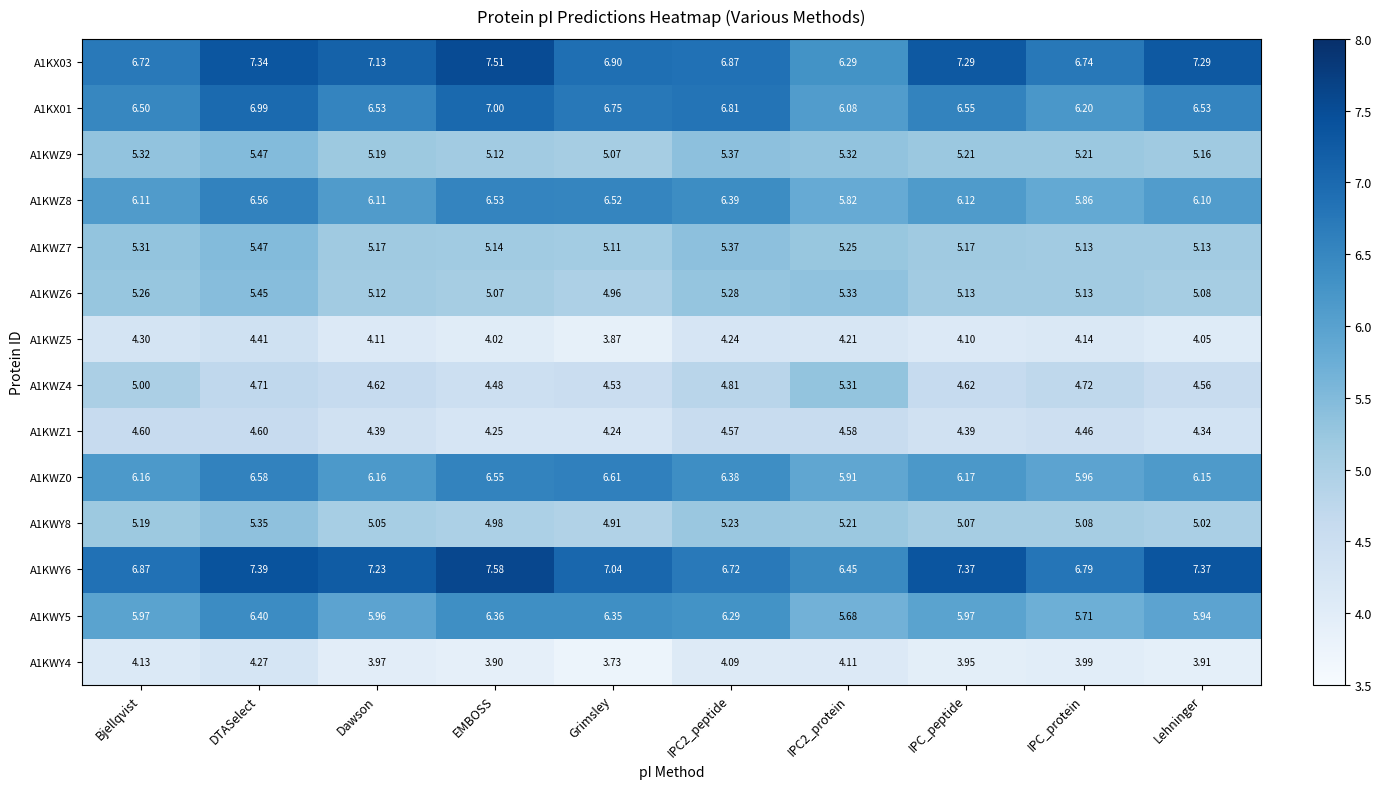

Where is A1KWZ0 nearest to the value 6?

IPC_protein